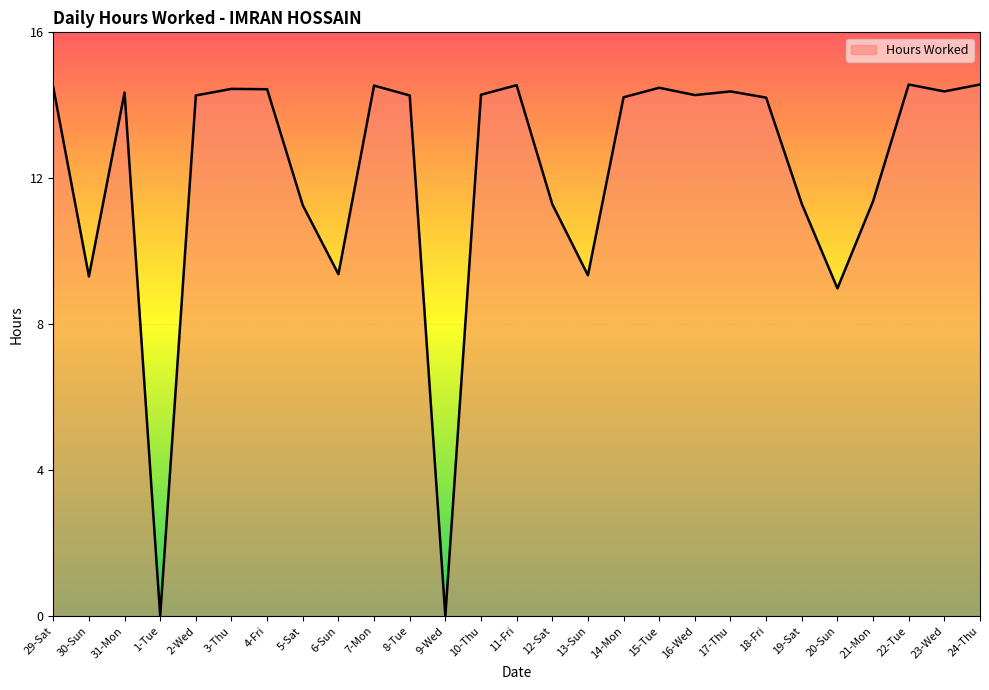

What is the average value?

12.1